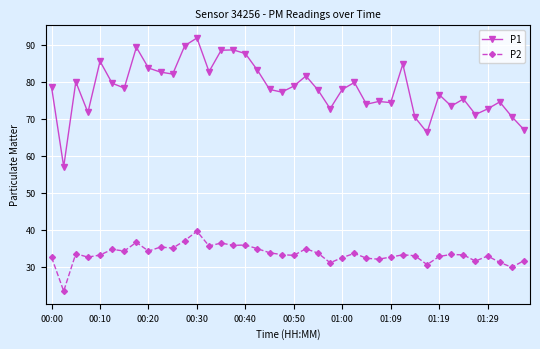

Which series has the largest range (max minus min)?

P1